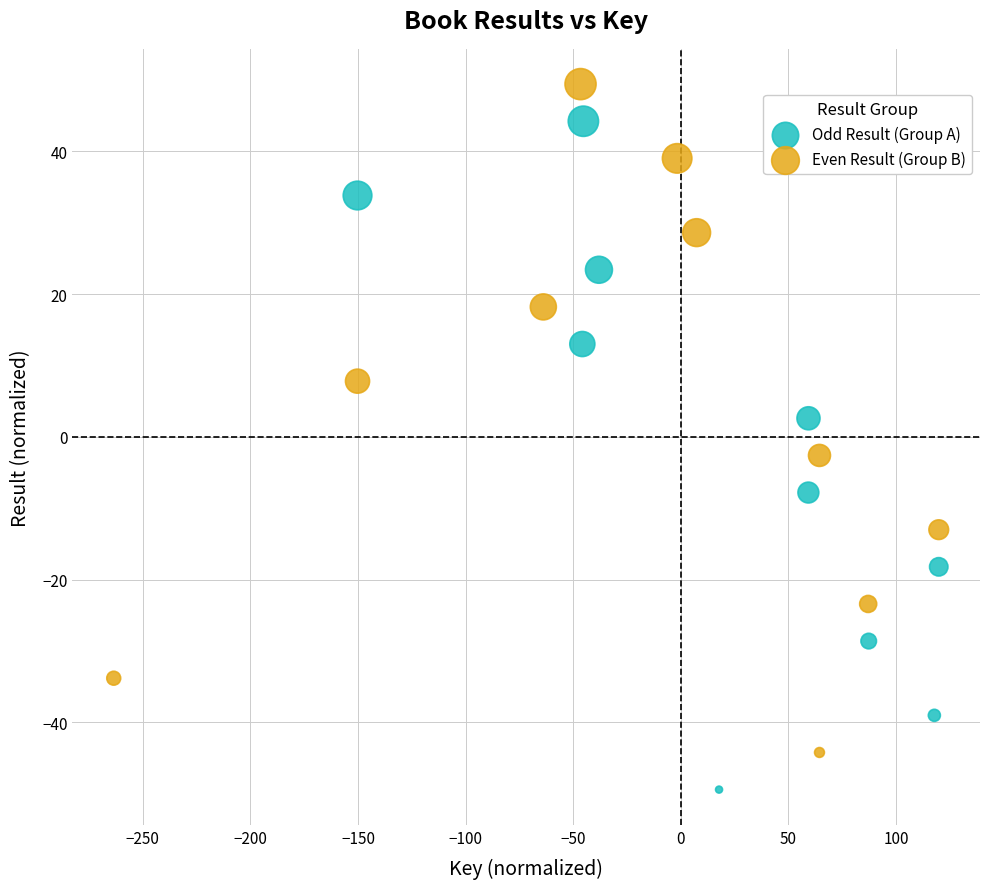

Which series contains the lowest Y value?

Odd Result (Group A)